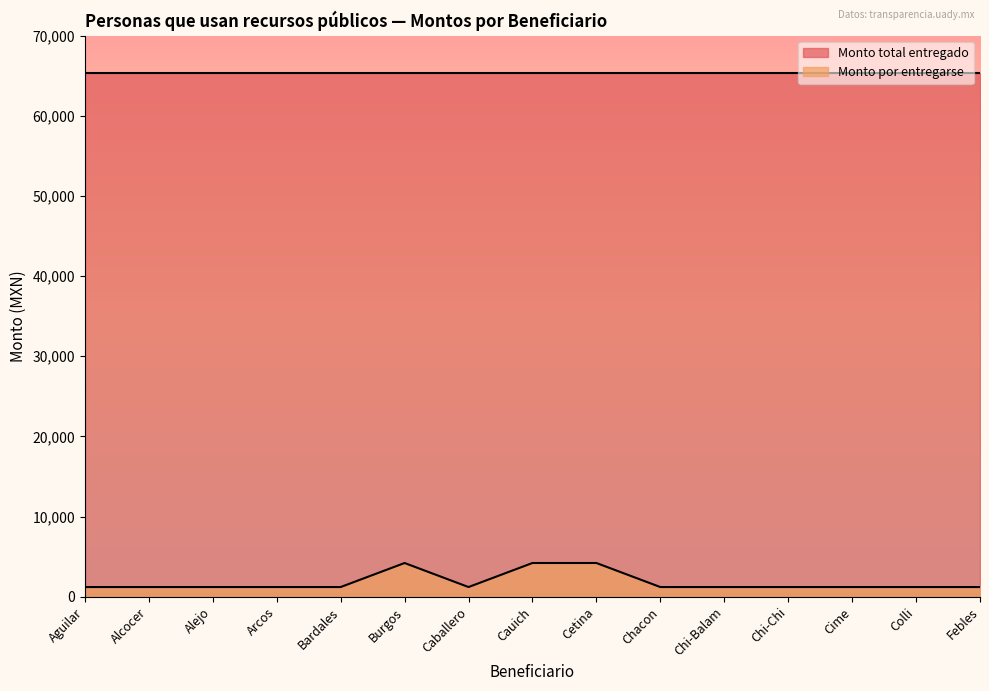

What is the value of the 1st point from the left?

1200